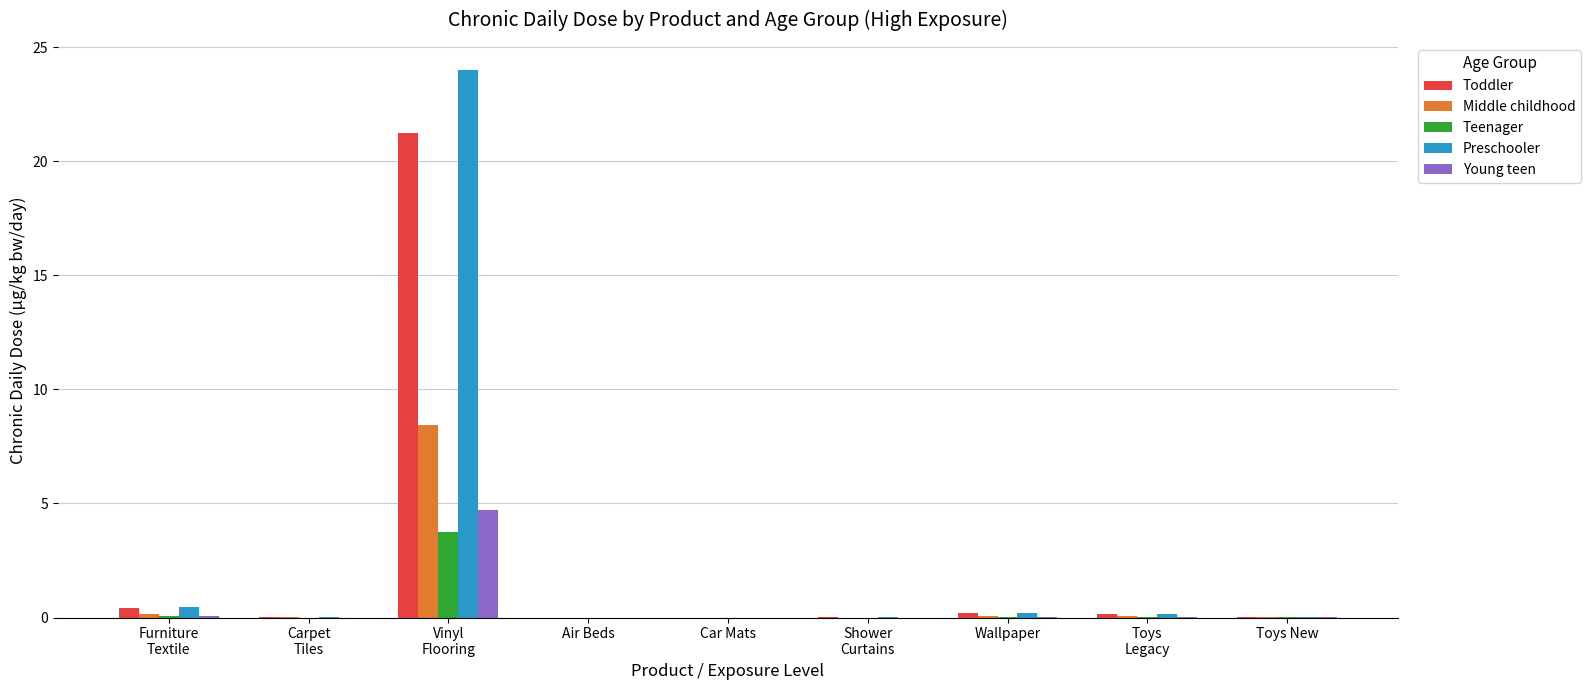

What is the sum of all Middle childhood values?

8.7